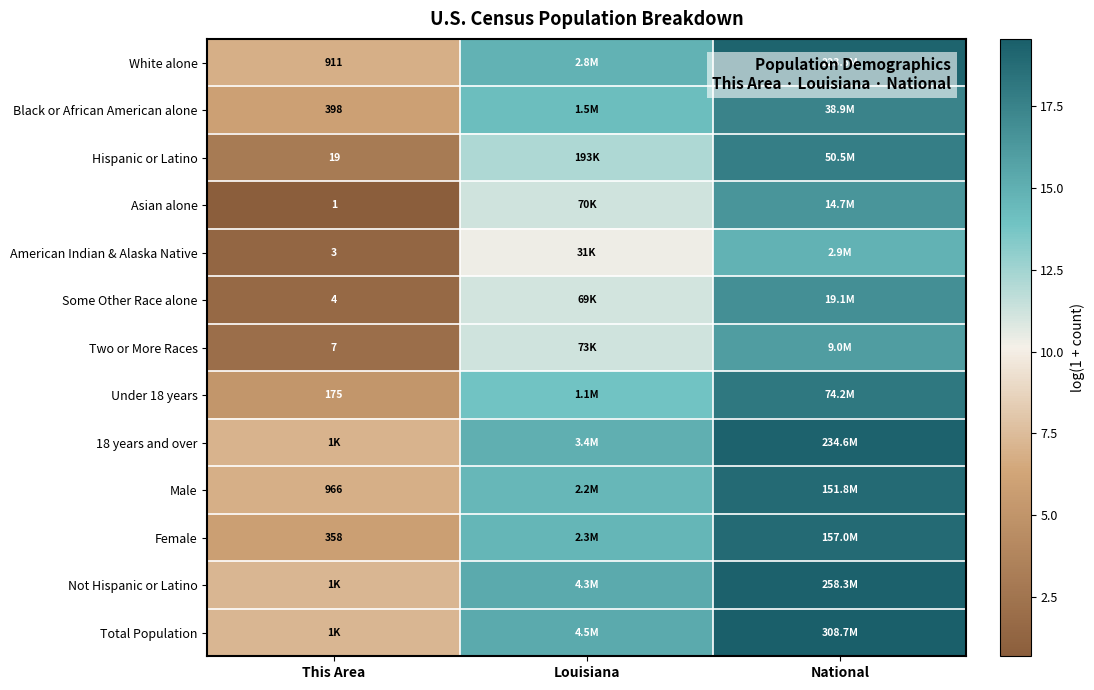

The American Indian & Alaska Native series shows 3.6 at Louisiana. True or false?

False